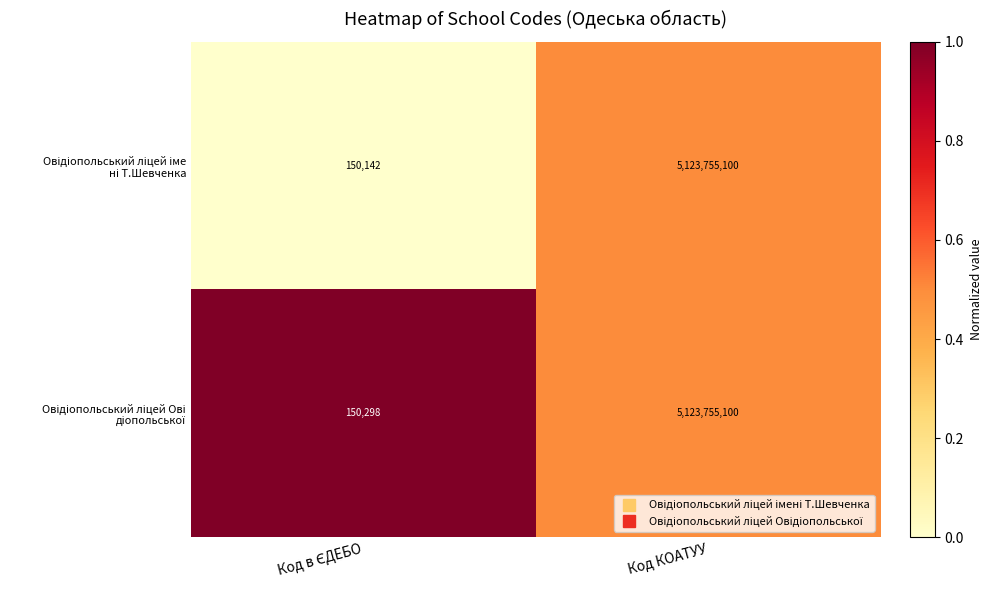

At which category is the sum across all series the highest?

Код КОАТУУ